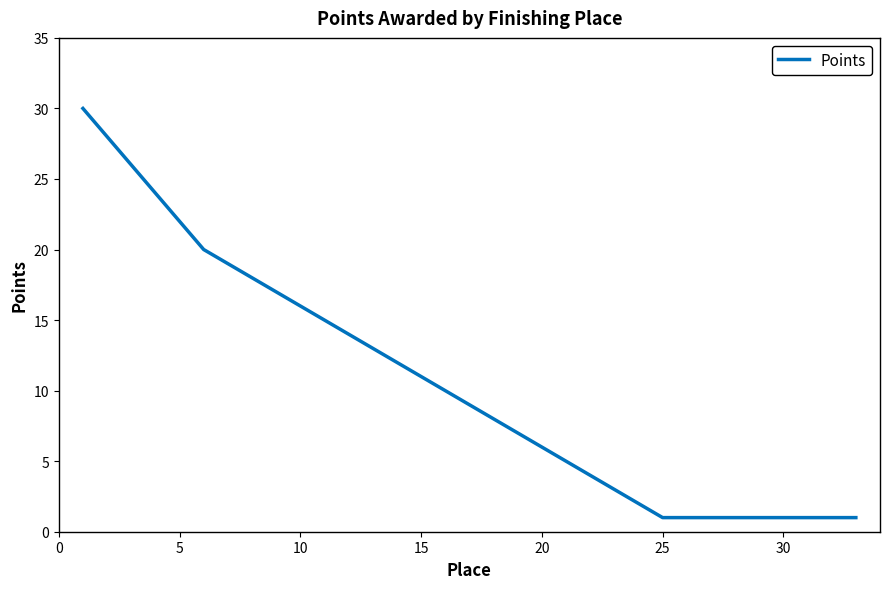

What is the difference between the maximum and minimum values?

29